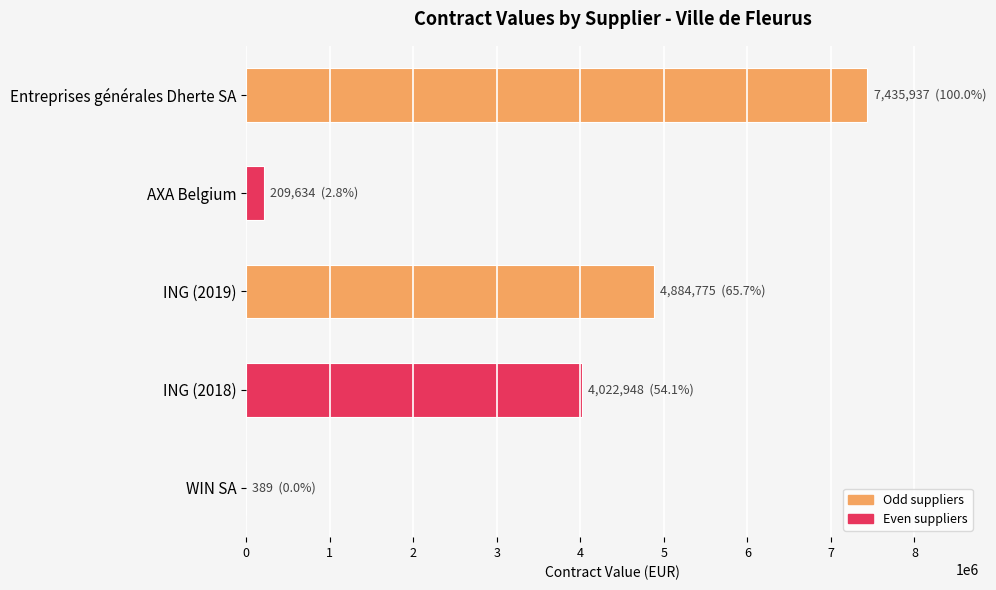

What is the greatest value displayed?

7435937